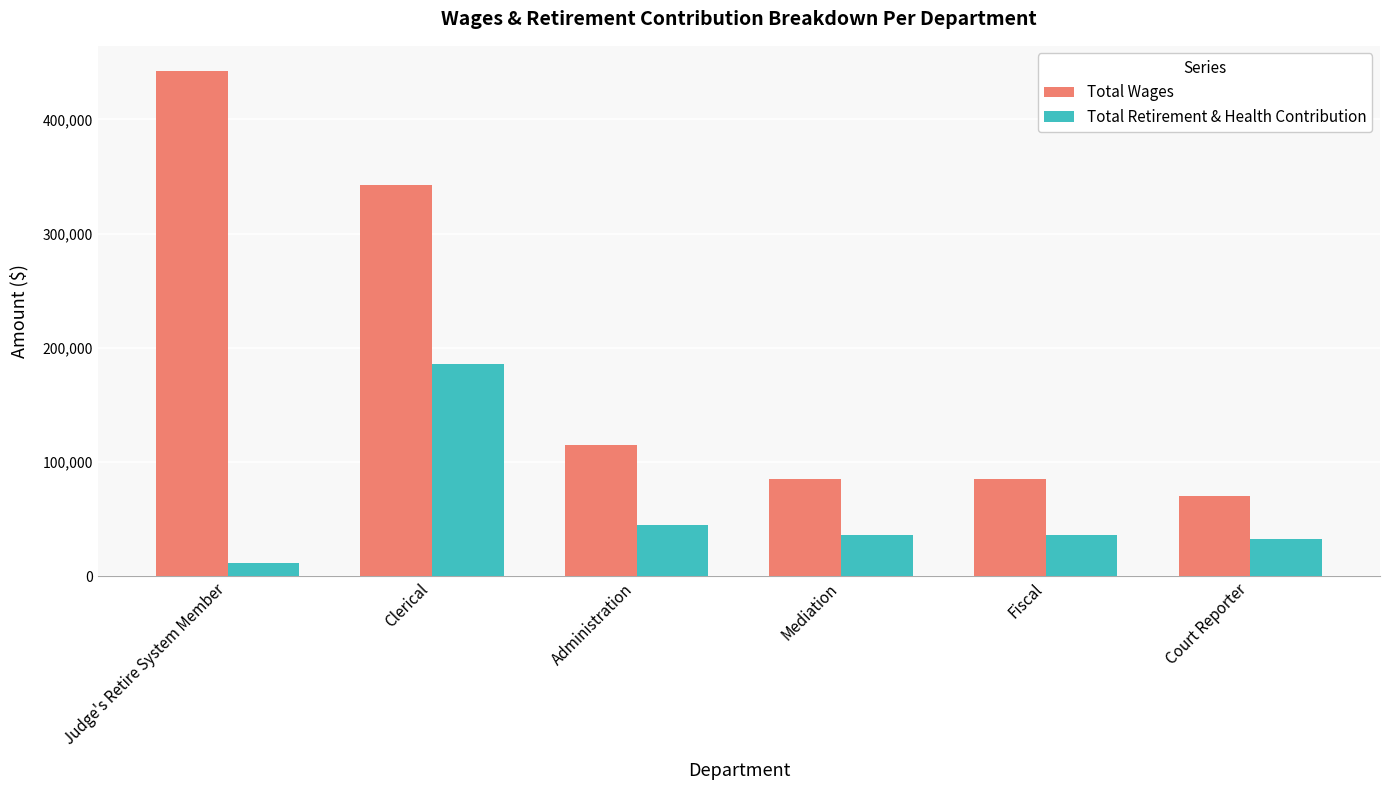

What is the lowest value of the Total Retirement & Health Contribution series?

12058.1